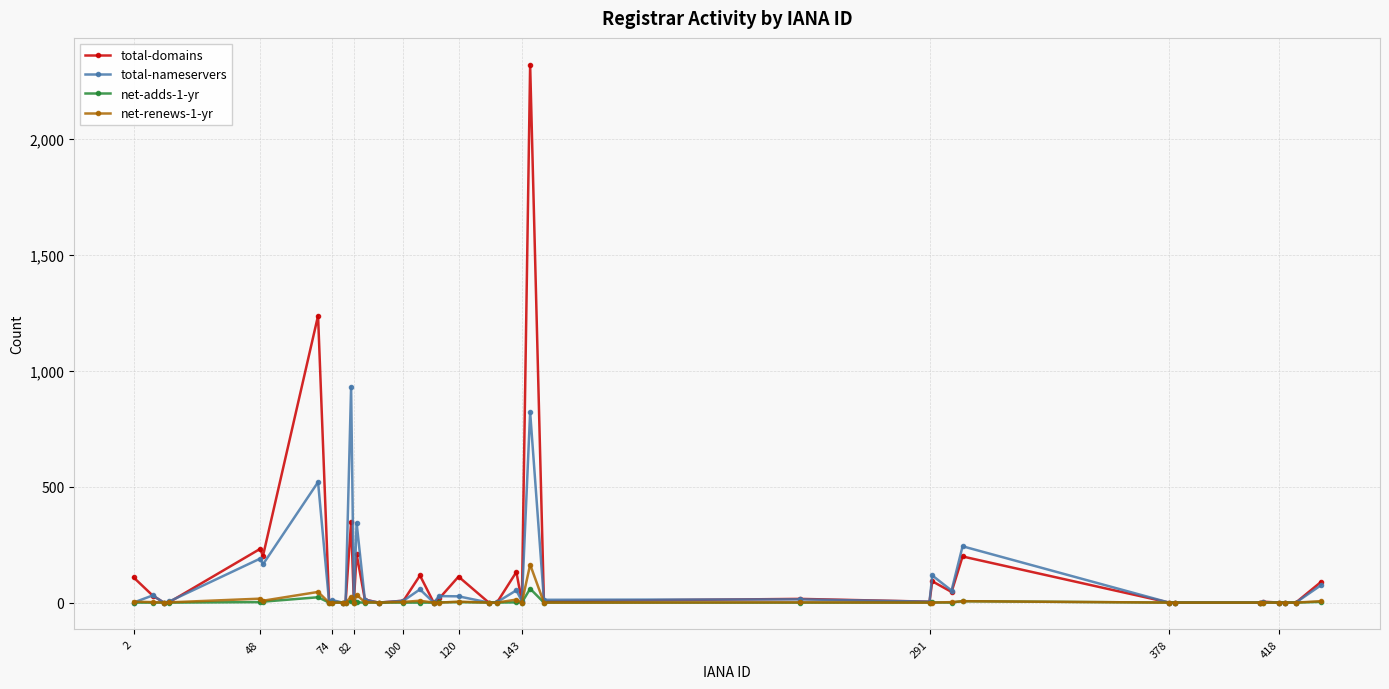

Which series has the largest range (max minus min)?

total-domains